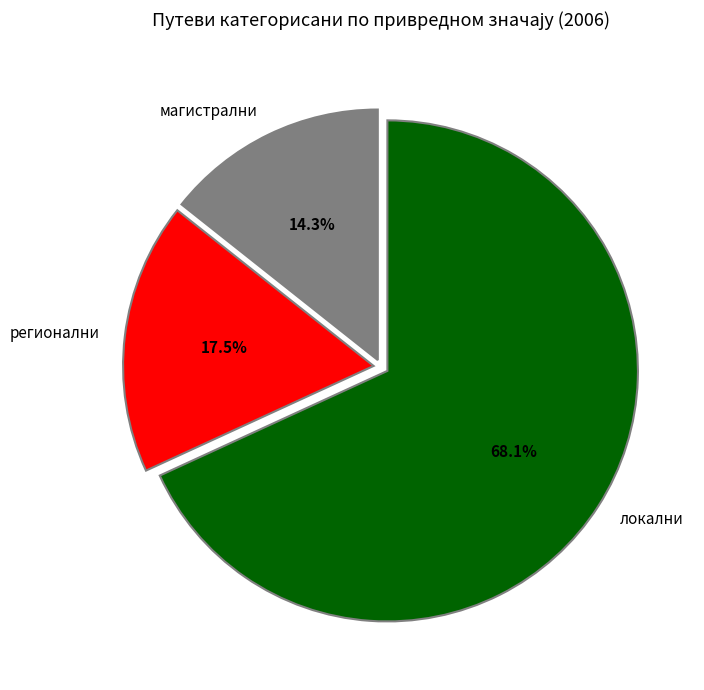

Approximately how many times larger is the value at локални compared to регионални?

3.9